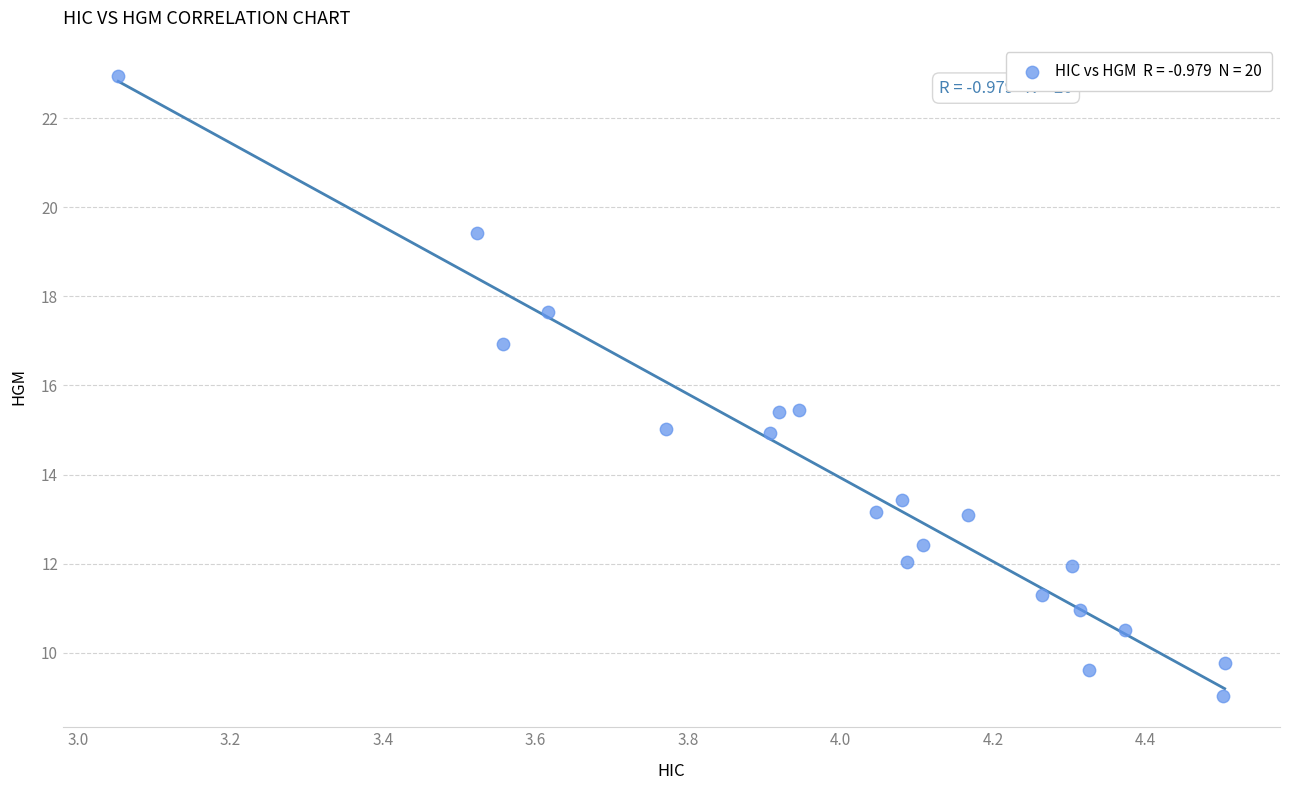

What is the range of X values (max minus min)?

1.5